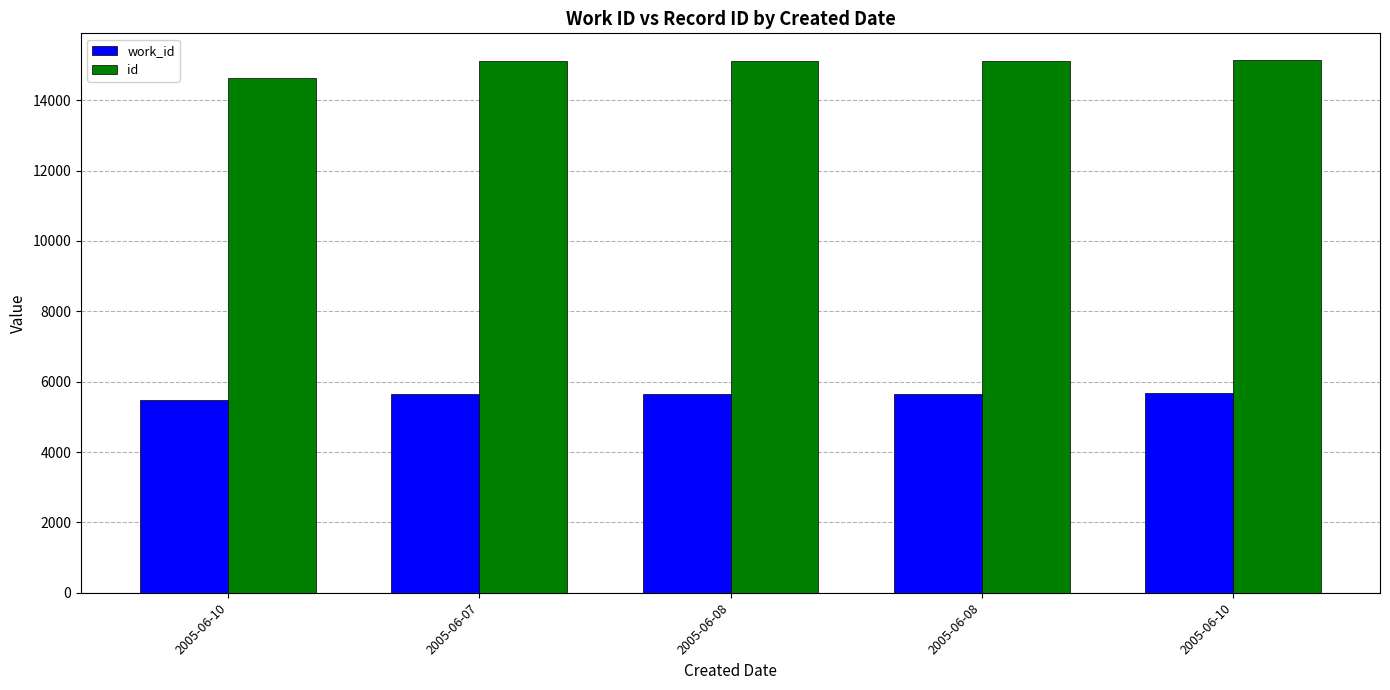

Reading right to left, transcribe all the data shown in this chart.

work_id: 2005-06-10=5673	2005-06-08=5654	2005-06-08=5653	2005-06-07=5652	2005-06-10=5466
id: 2005-06-10=15142	2005-06-08=15106	2005-06-08=15105	2005-06-07=15104	2005-06-10=14619